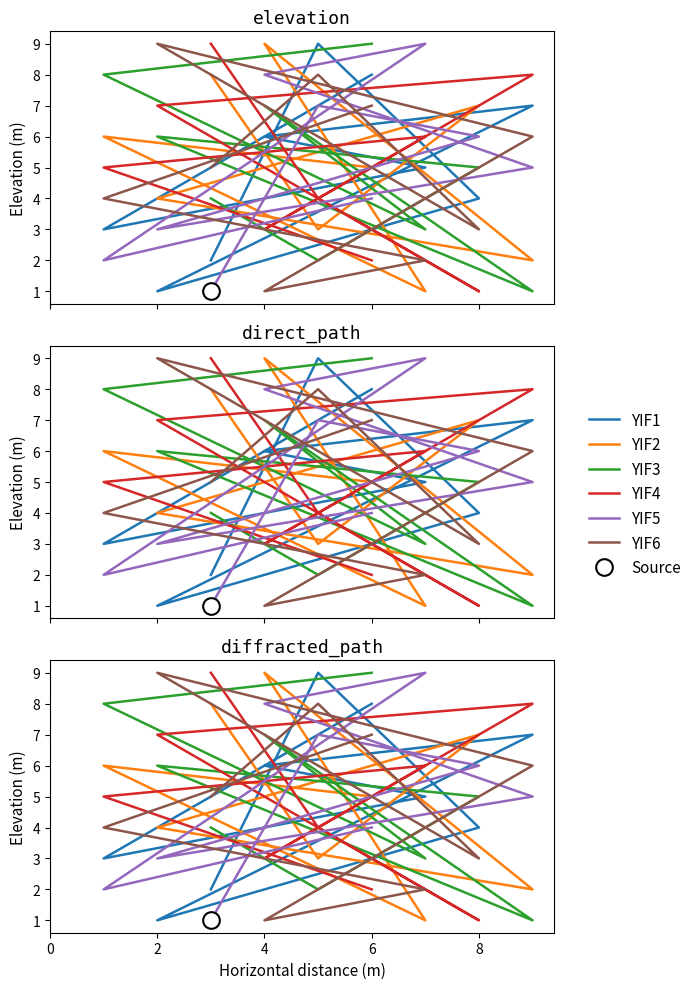

At which category is the sum across all series the highest?

6